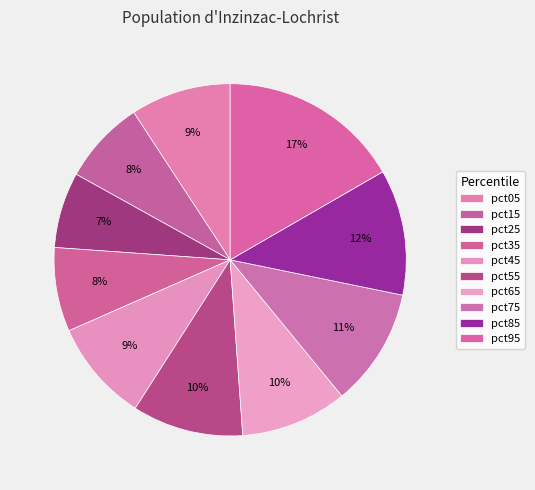

What percentage is the pct85 slice, to the nearest percent?

12%